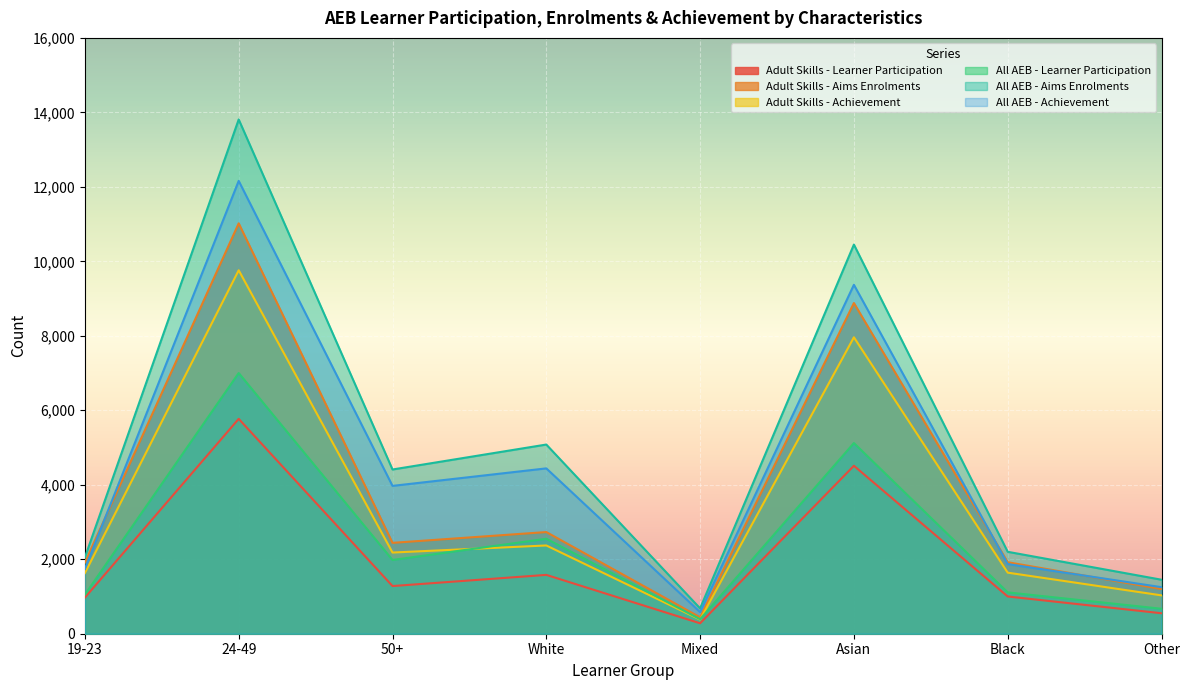

Between 50+ and Other, which is larger?

50+